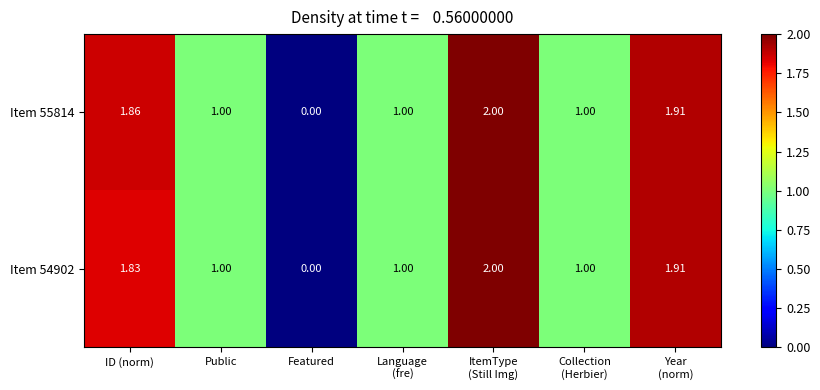

At which label does Item 54902 first exceed 1?

ID (norm)